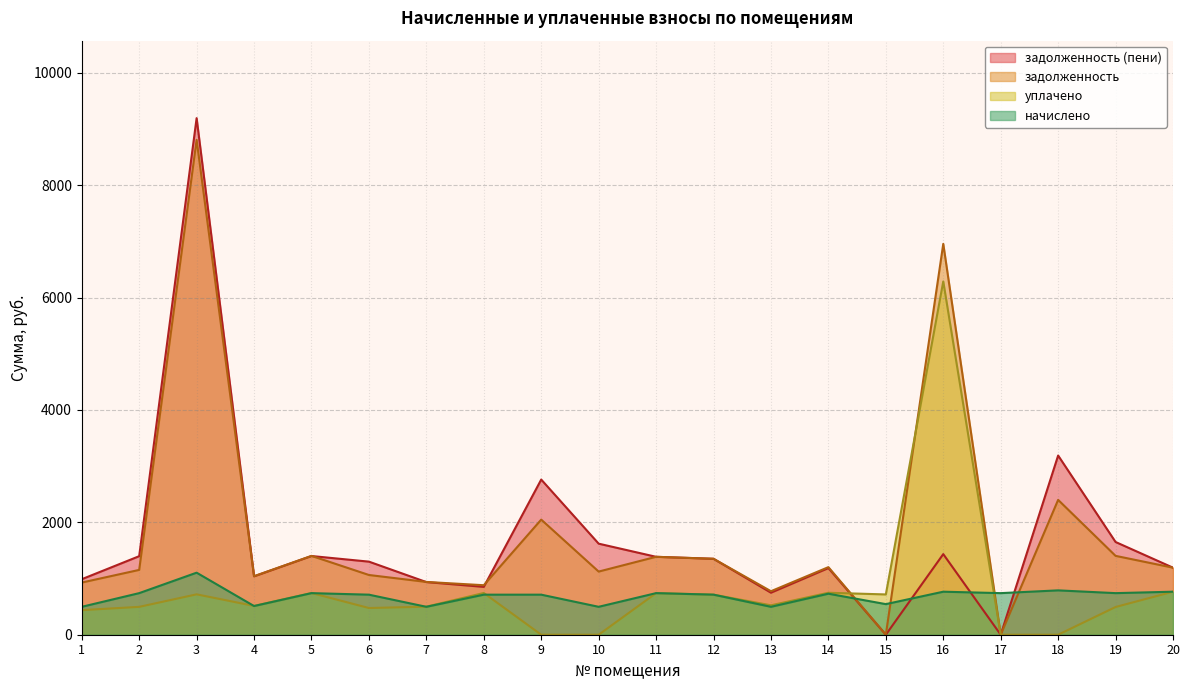

How many categories are shown in the chart?

20